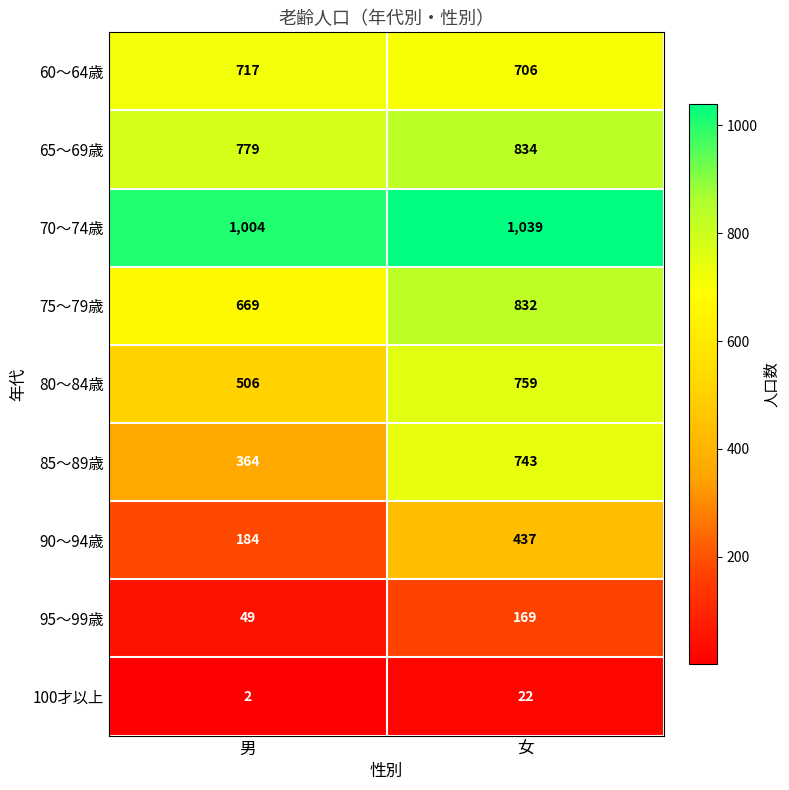

What is the total value across all series at 男?

4274